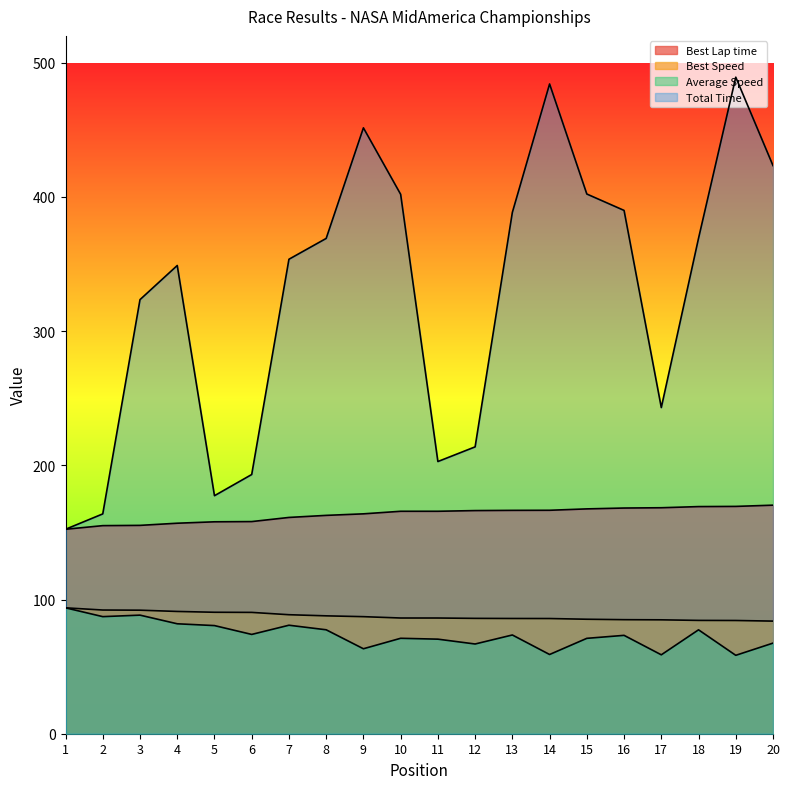

Does the chart have visible grid lines?

No